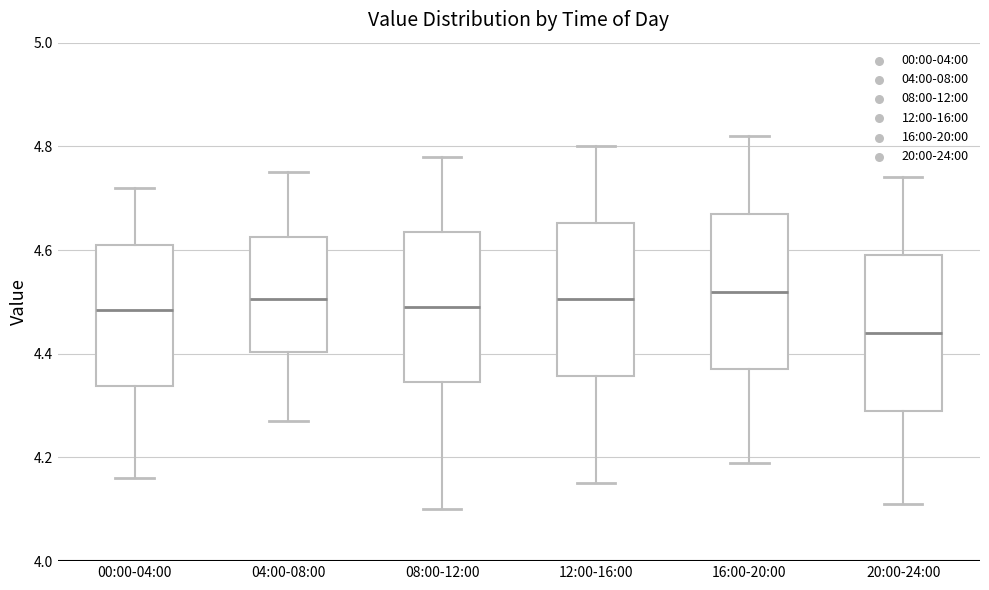

Where does the lower whisker of the box for 04:00-08:00 end on the y-axis? The values are not printed on the chart, so give them approximately, as read against the axis.

4.28